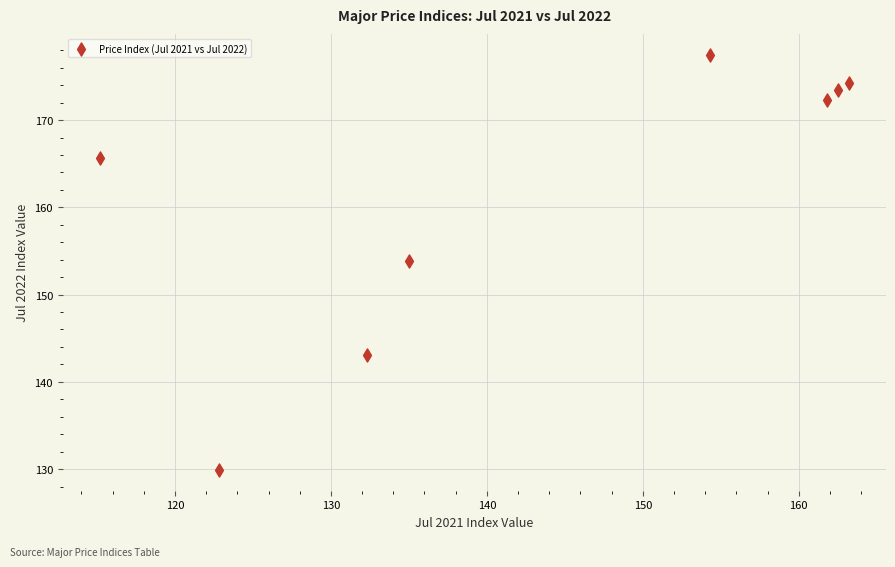

What Y value in the scatter plot is closest to 153?

153.8